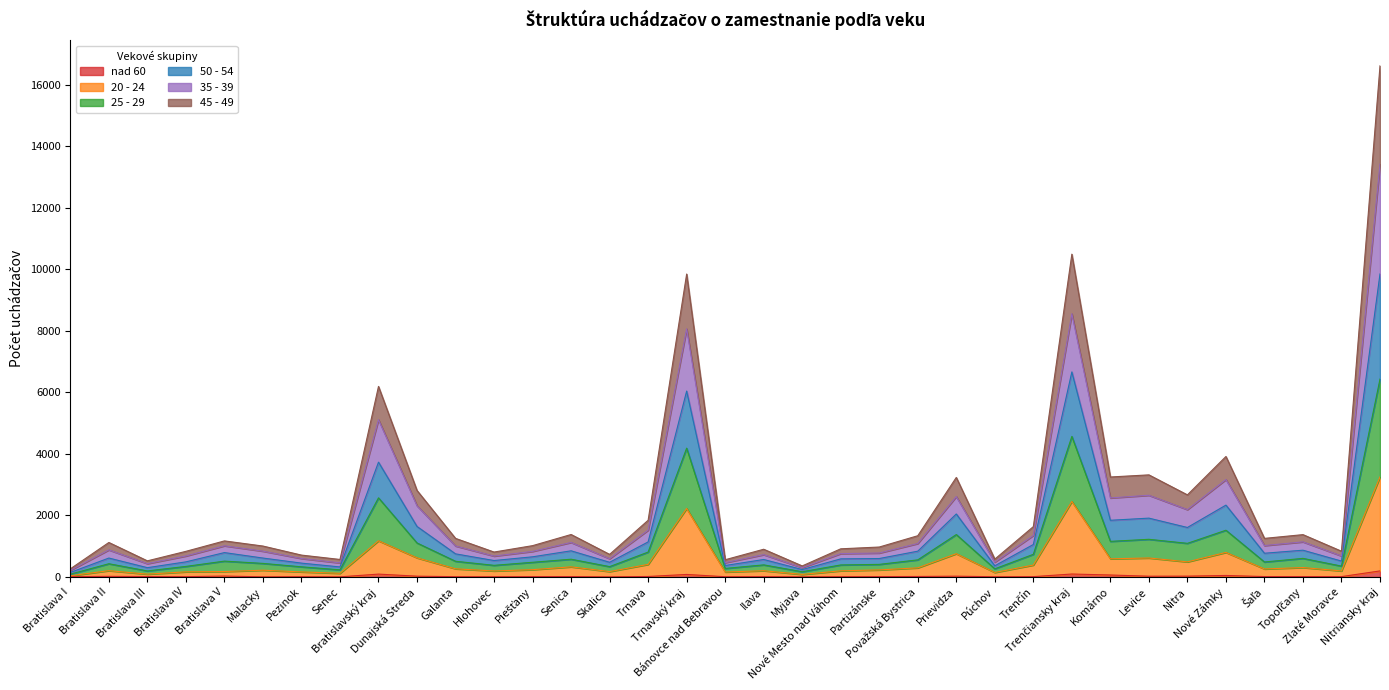

Which series has the largest total across all categories?

50 - 54